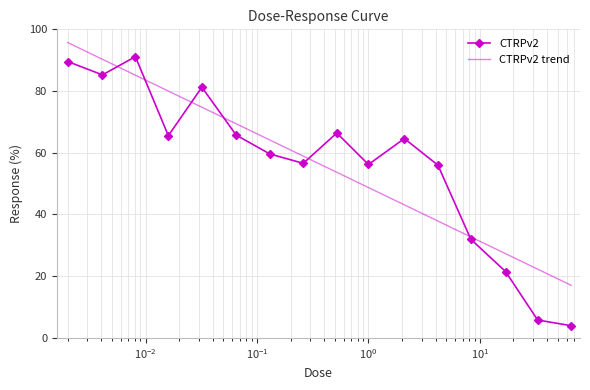

How many values in the CTRPv2 trend series exceed 58?

8